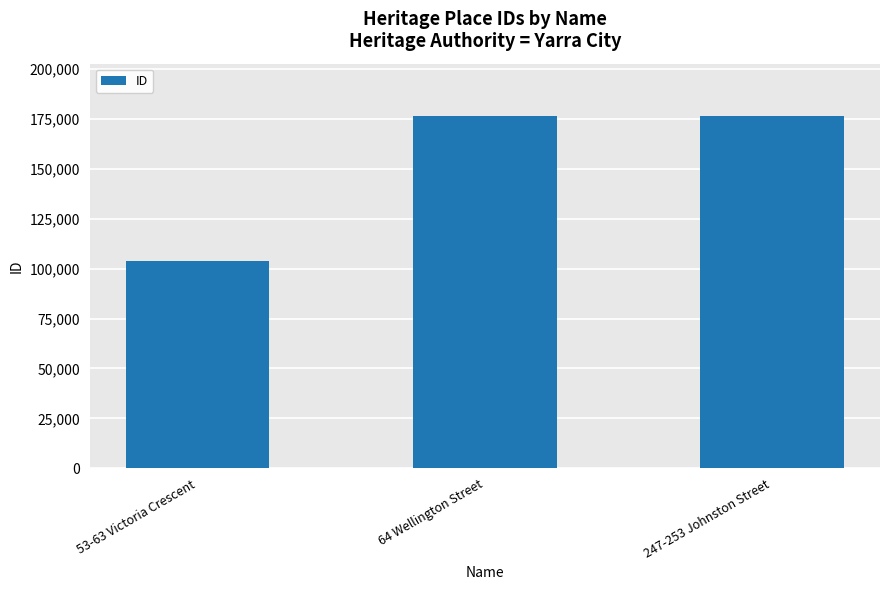

What is the label of the 2nd bar from the left?

64 Wellington Street